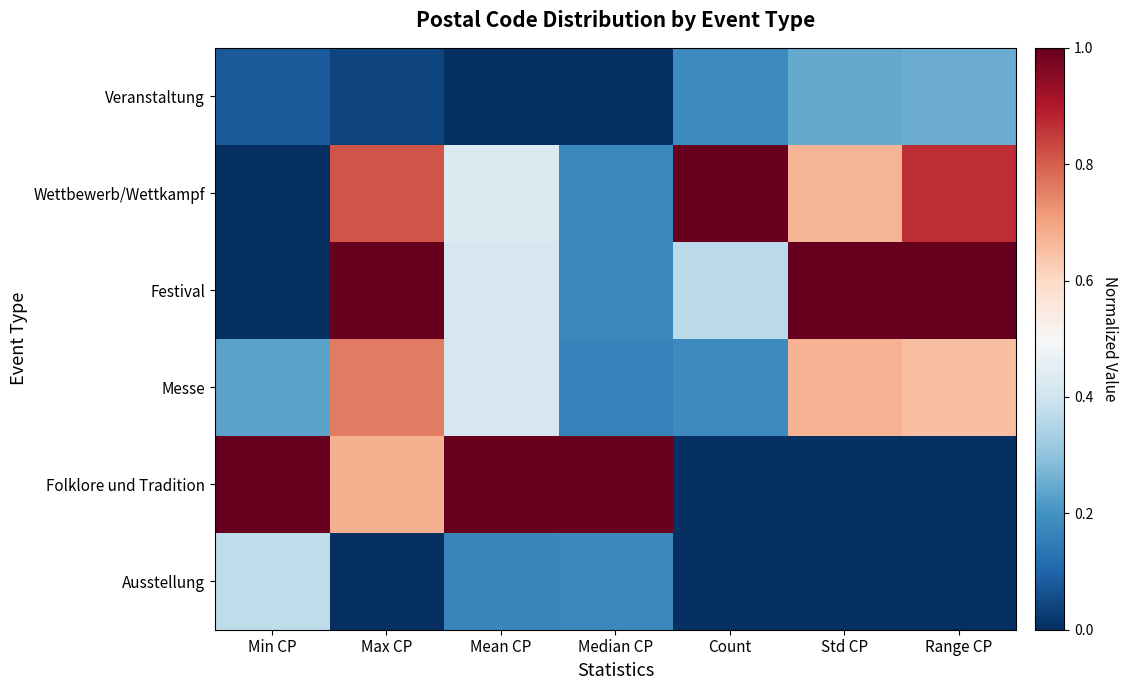

What is the spread (max minus min) of values at Range CP?

1.0